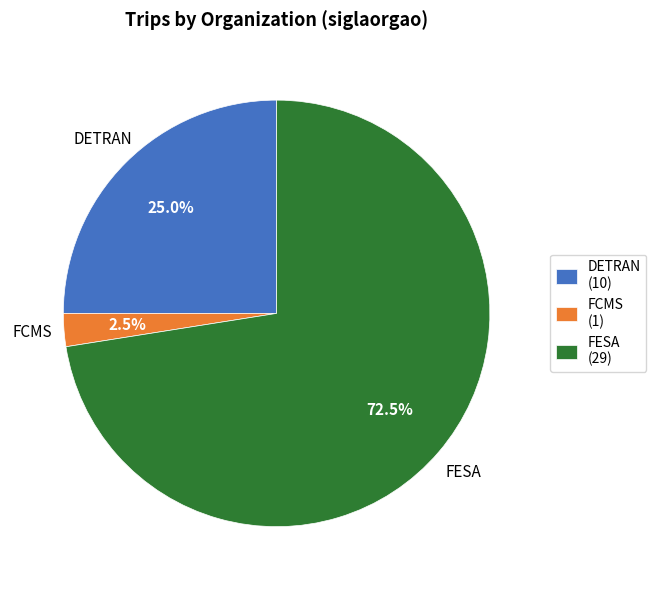

Does FCMS represent more than half of the total?

No